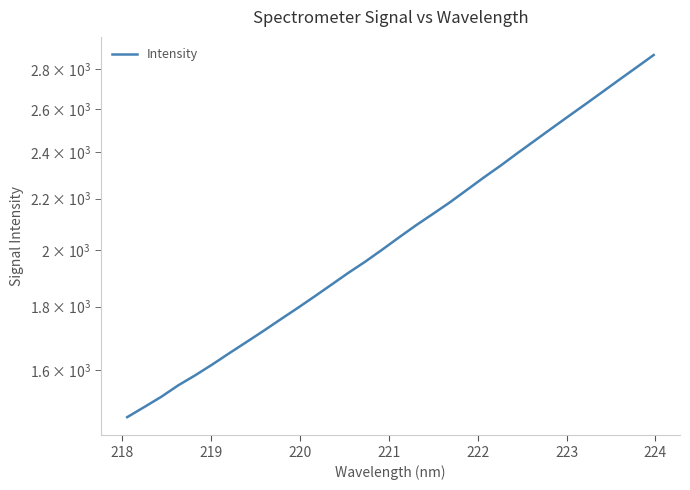

What is the greatest value displayed?

2873.7